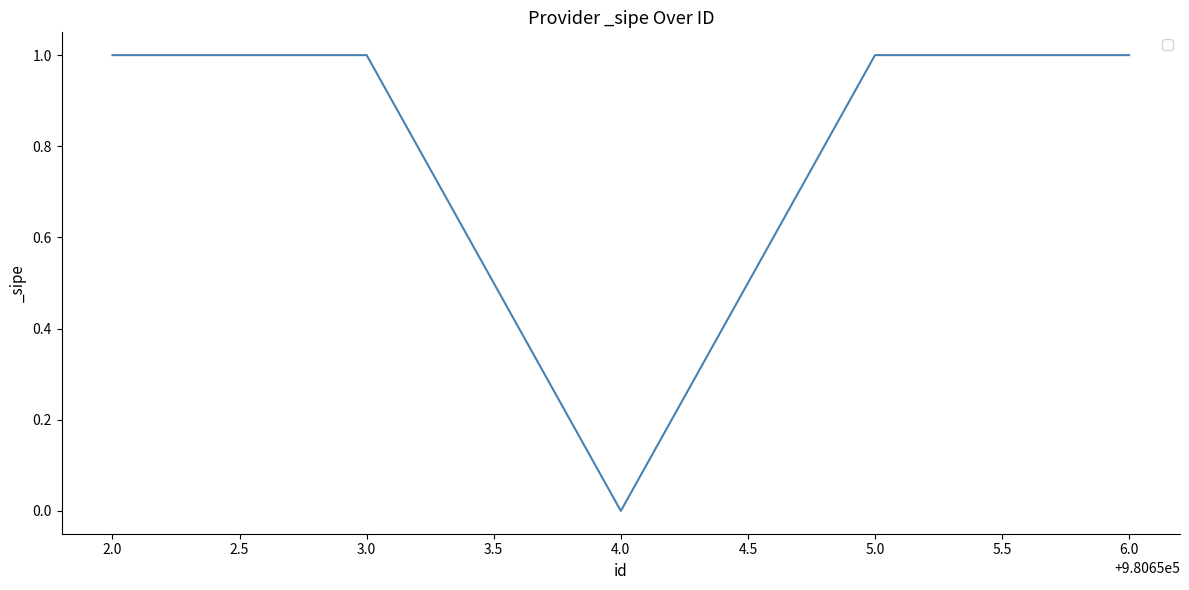

Where is the first local minimum?

4.0